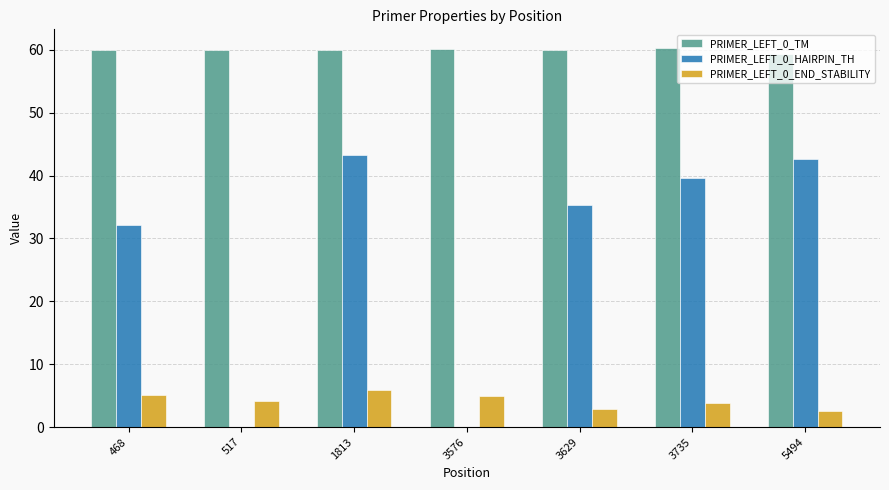

How many categories are shown in the chart?

7